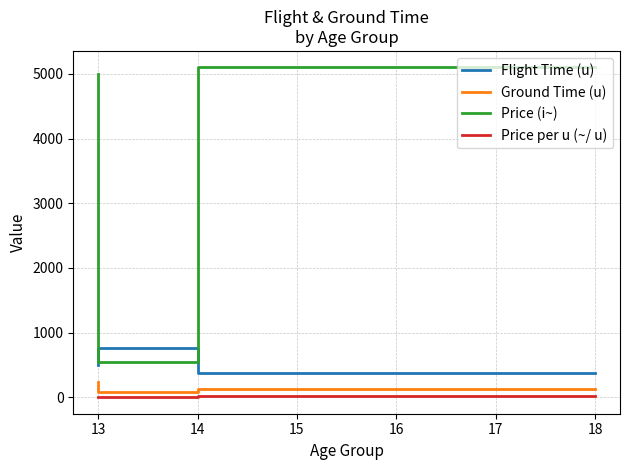

Reading right to left, list all the values displayed in this chart.

Flight Time (u): 500.0	760.0	380.0
Ground Time (u): 230.0	85.0	130.0
Price (i~): 5000.0	540.0	5100.0
Price per u (~/ u): 10.0	0.7	13.4